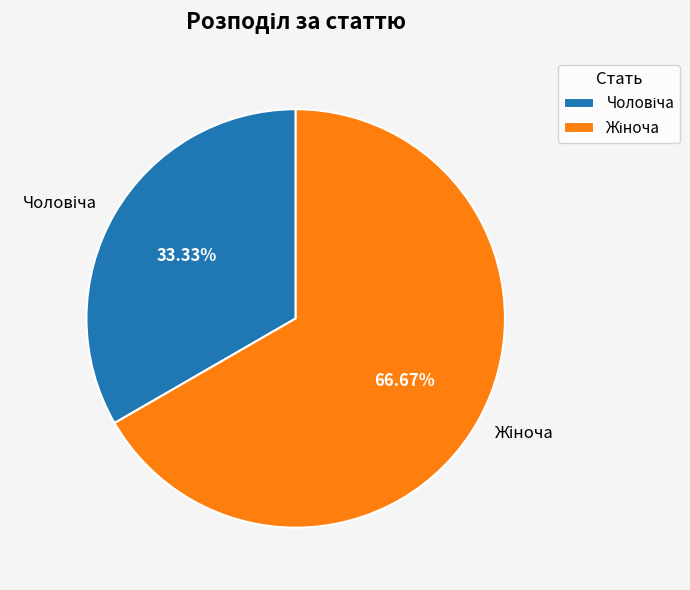

How many slices are in this pie chart?

2